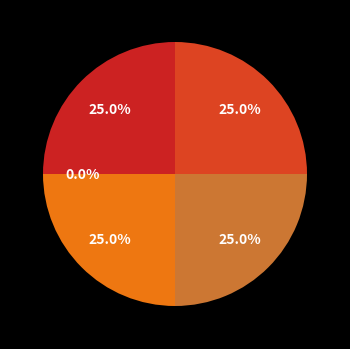

True or false: Extension.extension accounts for 25% of the total.

True